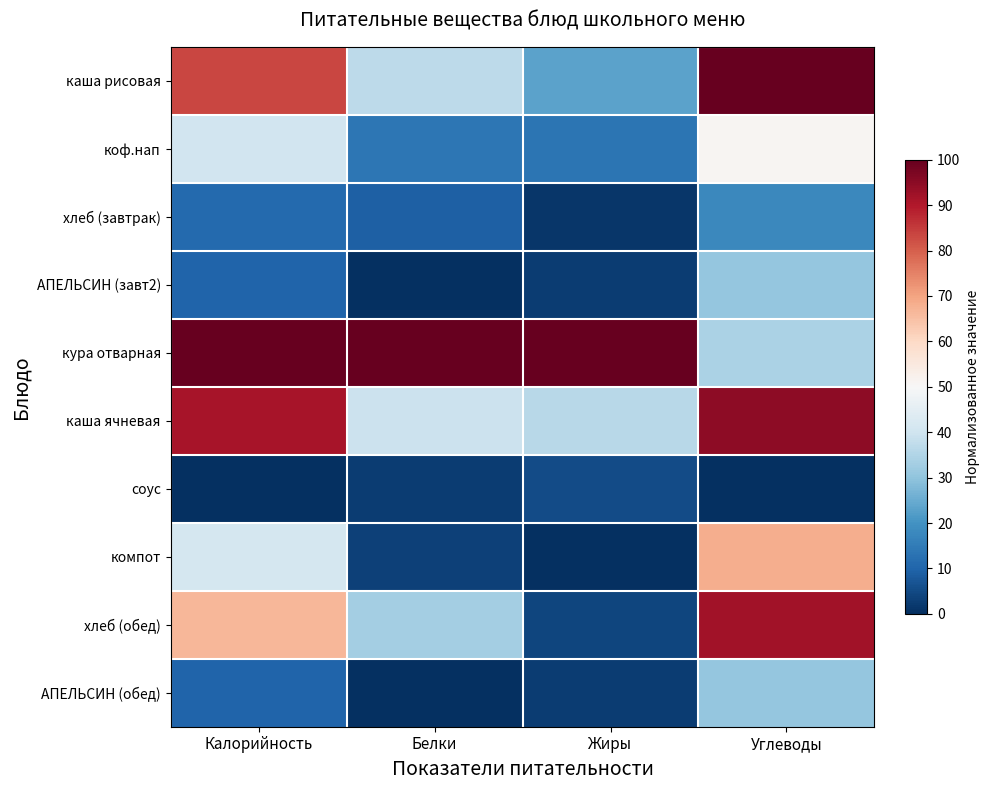

Which has a higher value, Углеводы or Белки?

Углеводы